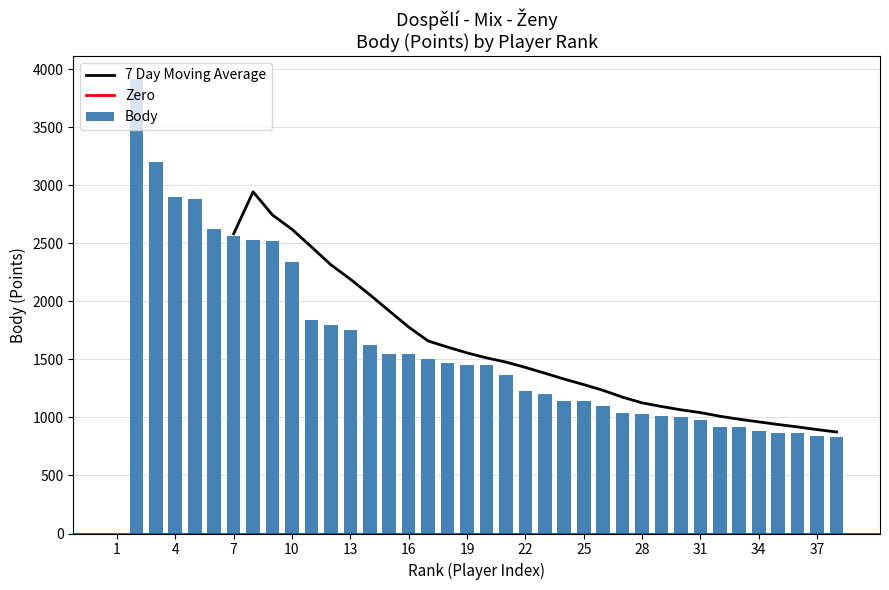

Reading left to right, extract all data points from this chart.

1=0	2=3920	3=3200	4=2900	5=2880	6=2620	7=2560	8=2530	9=2520	10=2340	11=1840	12=1800	13=1750	14=1625	15=1550	16=1550	17=1500	18=1470	19=1450	20=1450	21=1370	22=1230	23=1200	24=1143	25=1140	26=1100	27=1040	28=1028	29=1010	30=1000	31=975	32=920	33=920	34=880	35=870	36=863	37=840	38=830